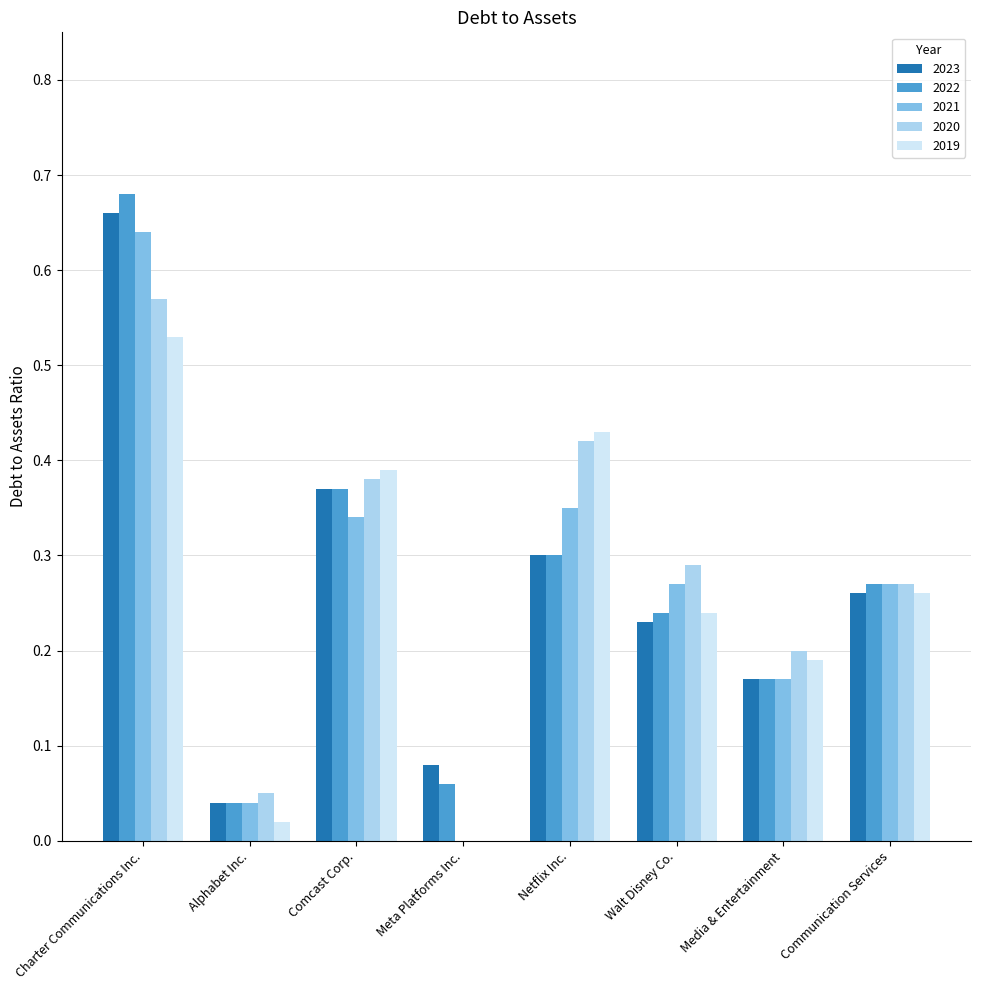

At which category does the chart reach its peak across all series?

Charter Communications Inc.